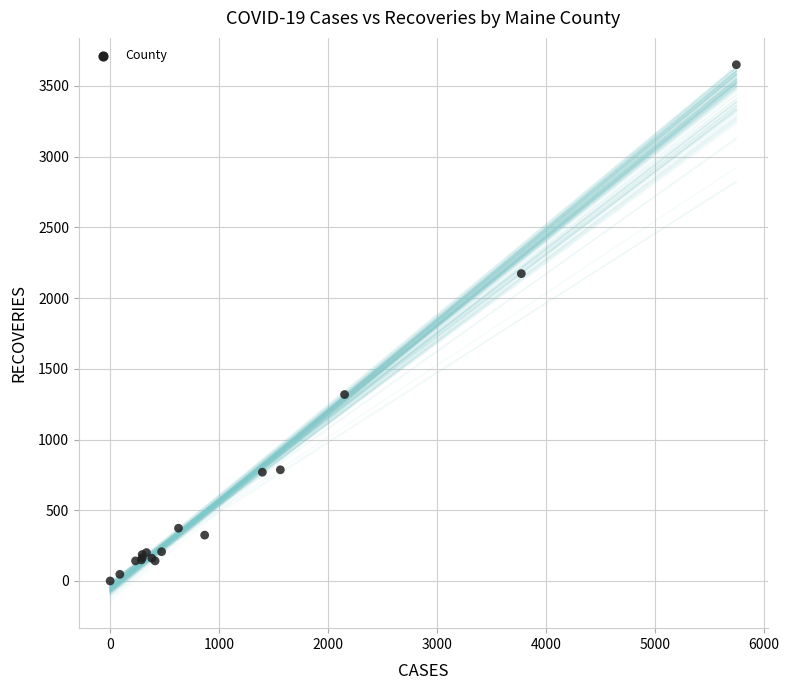

What Y value in the scatter plot is closest to 1825?

2173